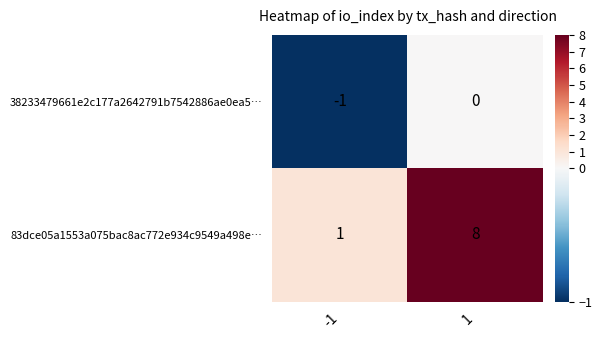

Reading left to right, extract all data points from this chart.

38233479661e2c177a2642791b7542886ae0ea5…: -1	0
83dce05a1553a075bac8ac772e934c9549a498e…: 1	8